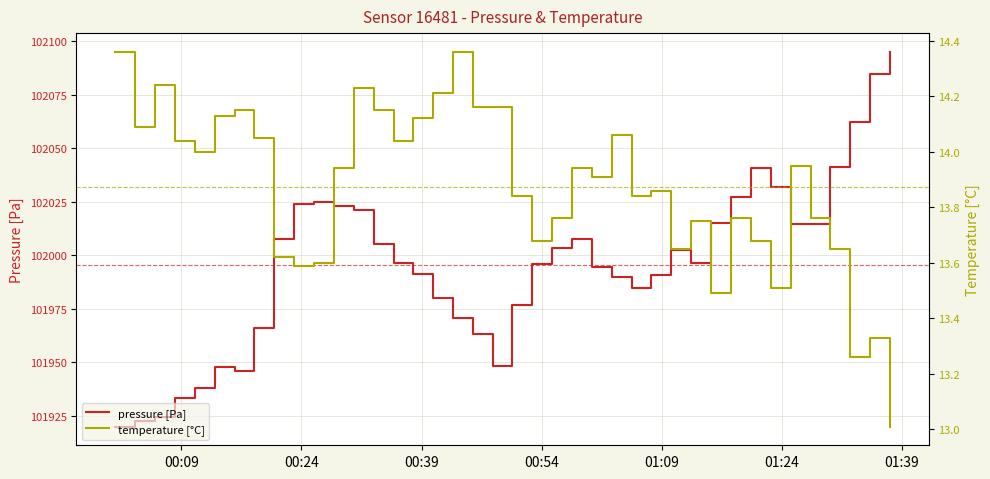

What is the maximum value for temperature [°C]?

14.4